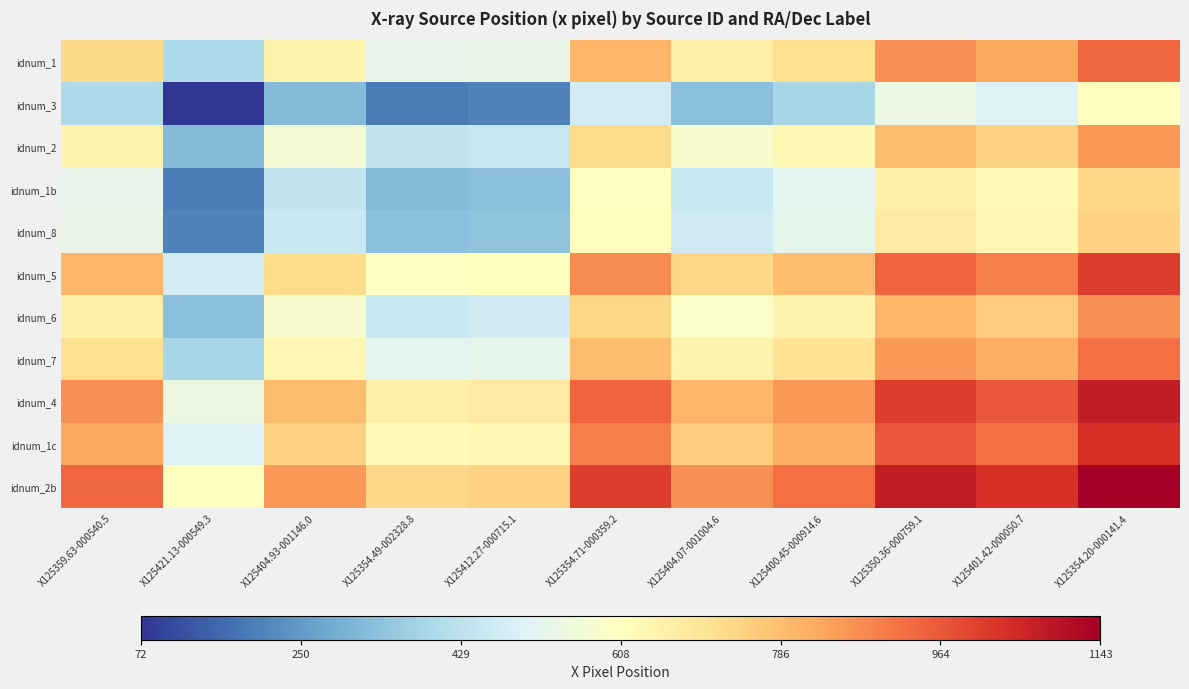

At X125359.63-000540.5, list the series in order from smallest to largest.

idnum_3, idnum_1b, idnum_8, idnum_2, idnum_6, idnum_7, idnum_1, idnum_5, idnum_1c, idnum_4, idnum_2b